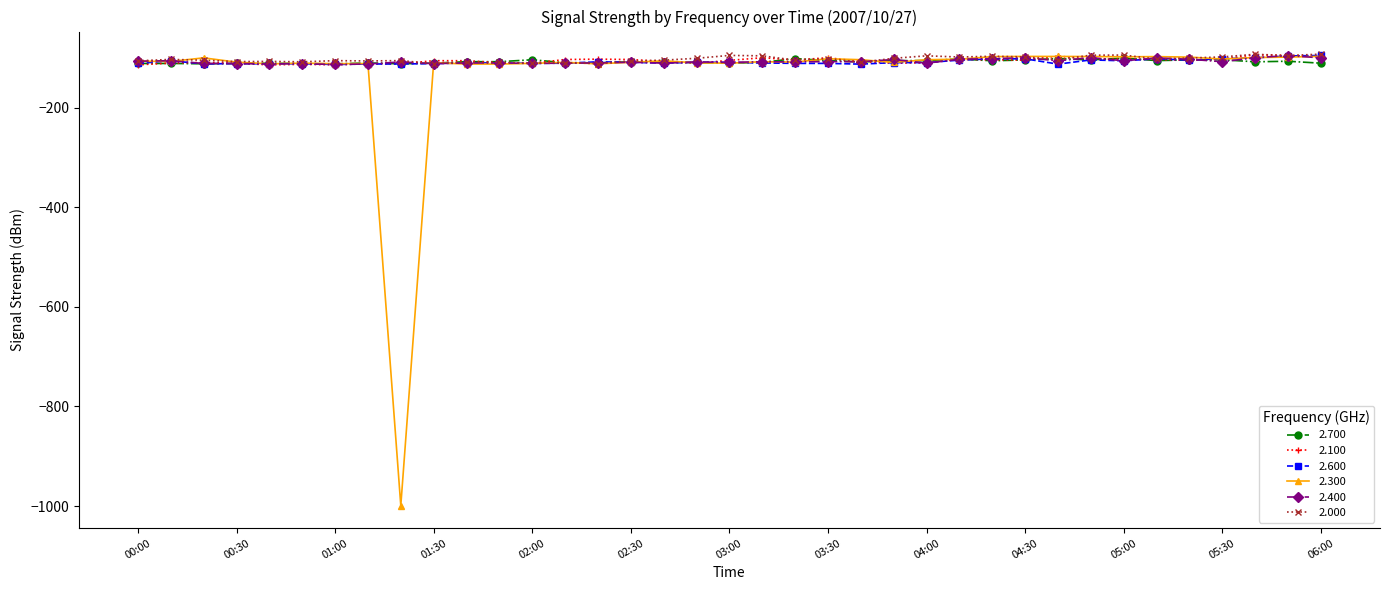

True or false: 2.400 has more than 2 points higher than both neighbors.

True